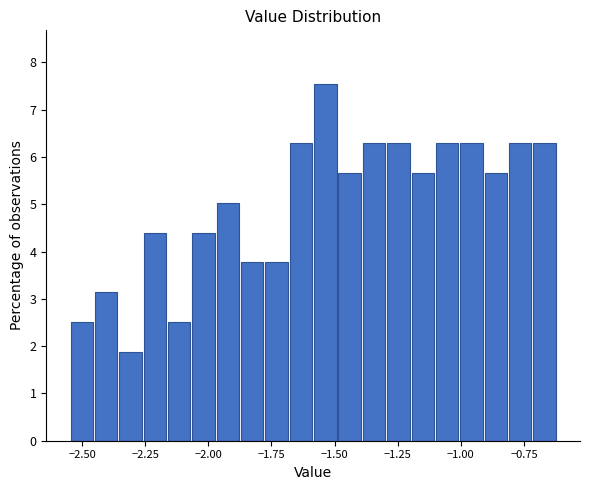

Read against the x-axis, roughly where is the centre of the tallest bar?

-1.55